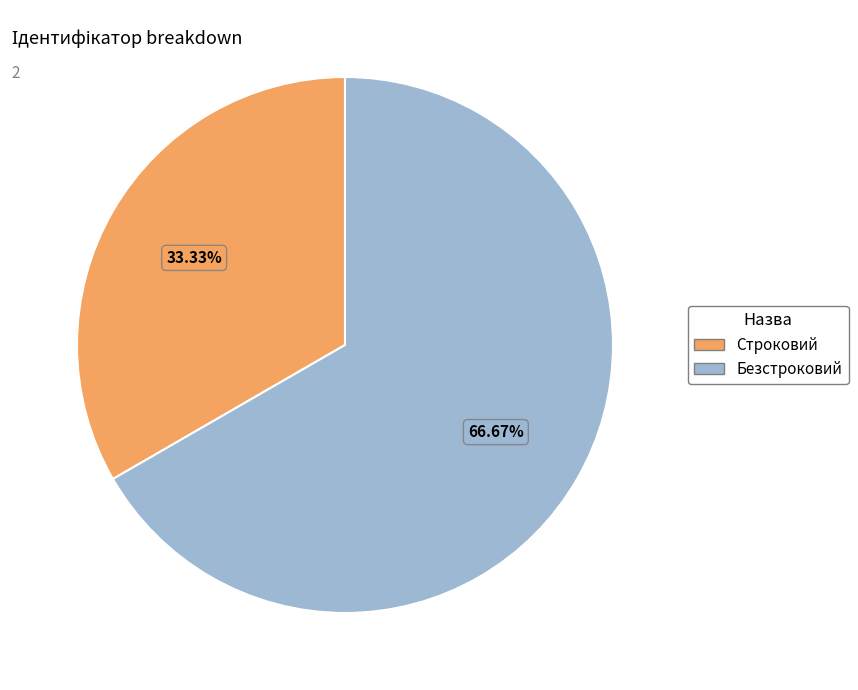

How many segments does this pie chart have?

2